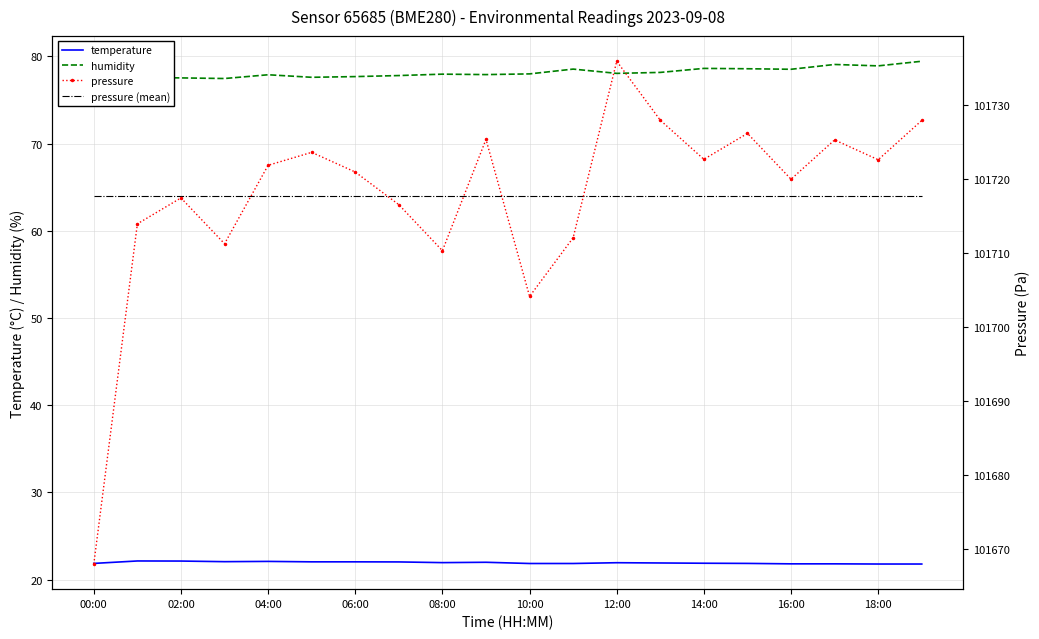

Is it true that temperature equals 8.6 at 00:00?

False